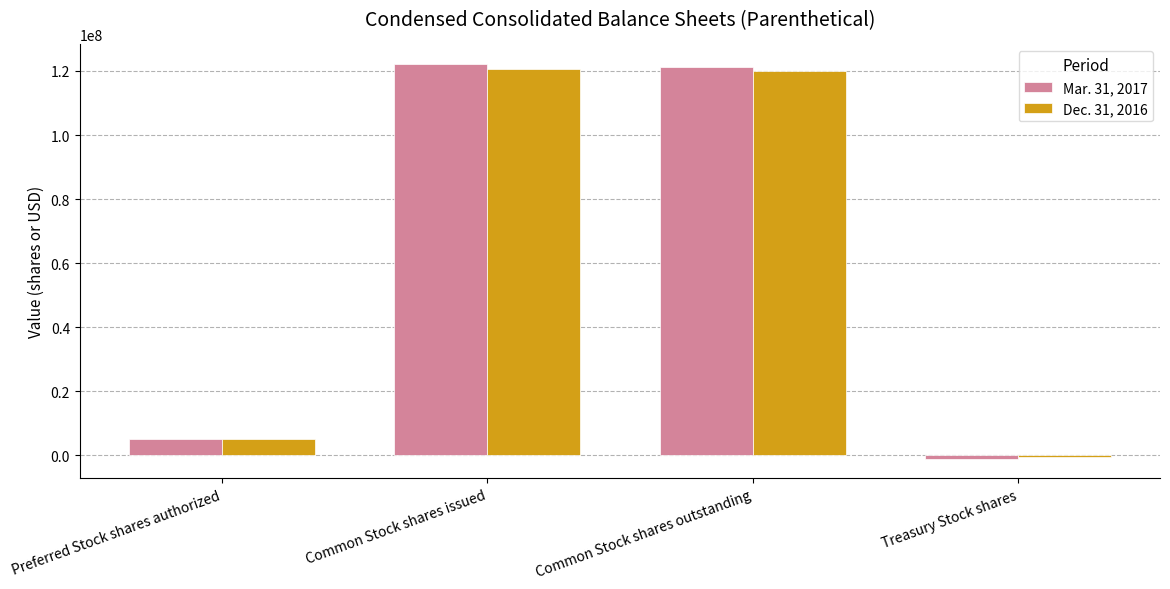

What position from the left is Preferred Stock shares authorized?

1